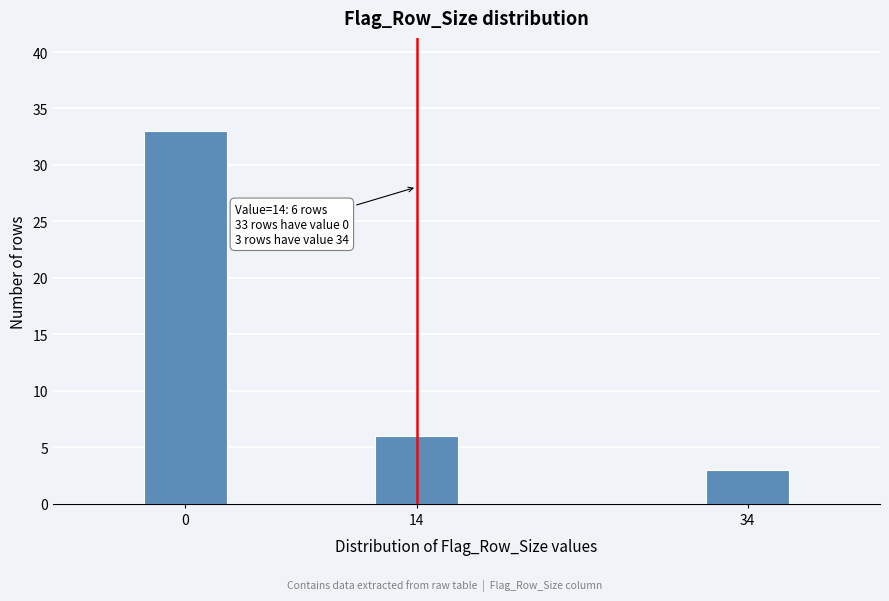

Reading right to left, extract all data points from this chart.

3	6	33